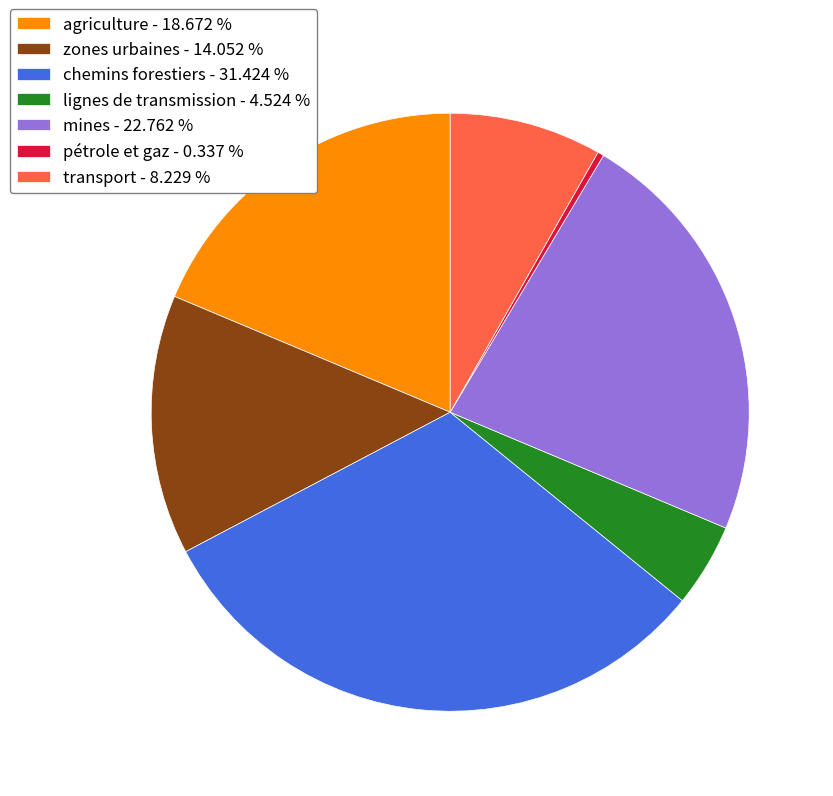

Approximately how many times larger is the value at transport - 8.229 % compared to chemins forestiers - 31.424 %?

0.3